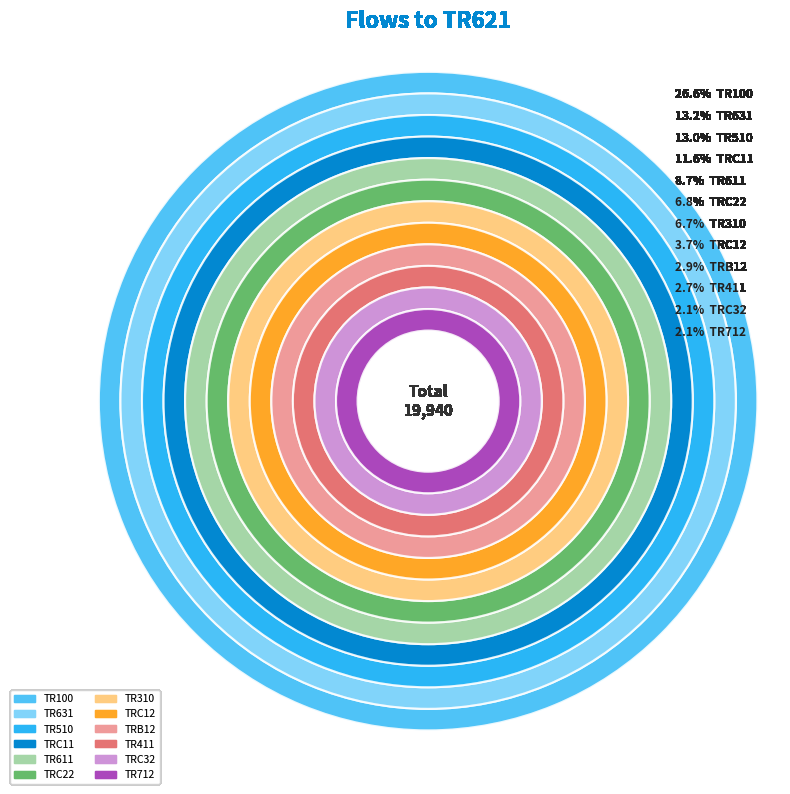

To the nearest percent, what is the difference between the TRC11 and TRC12 slice percentages?

8%